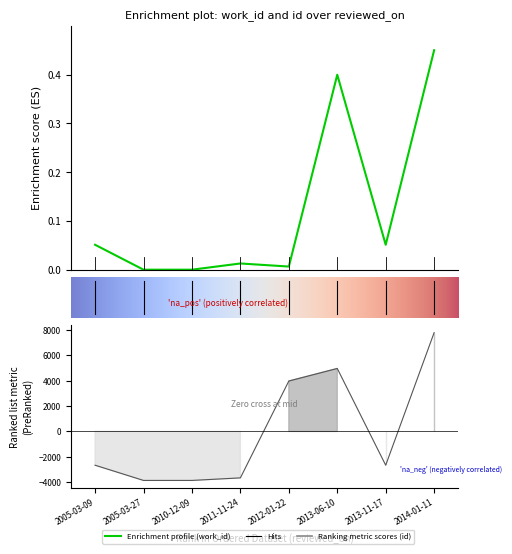

How many values in the work_id series exceed 0?

6